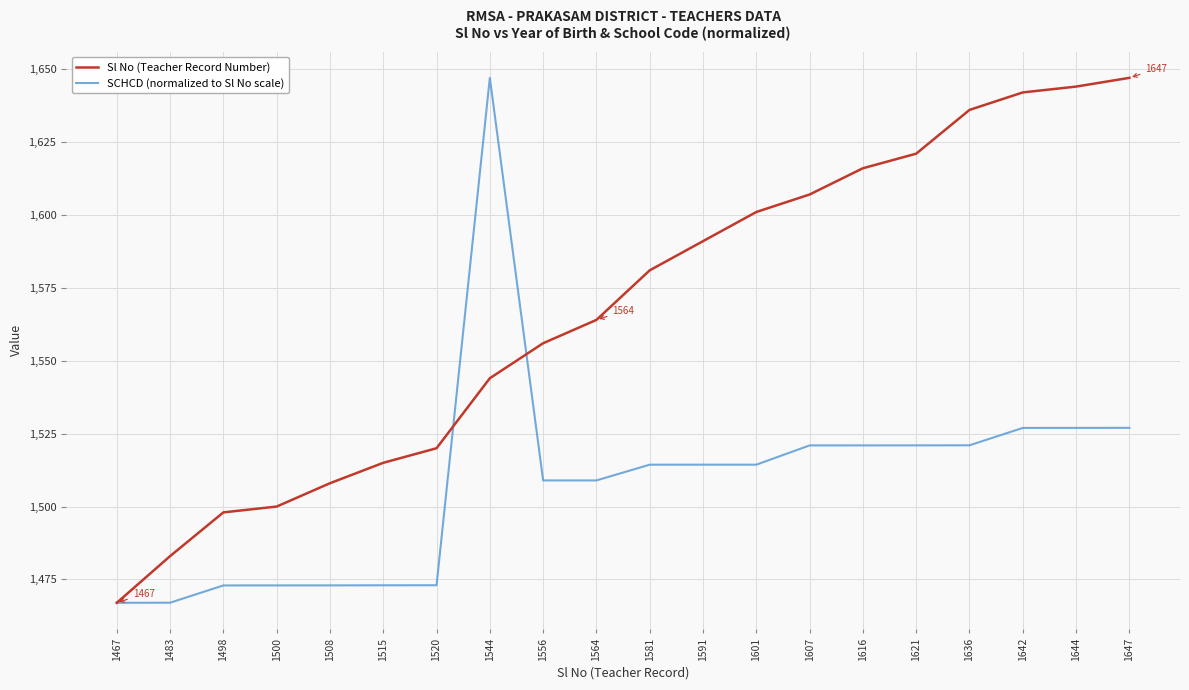

Reading right to left, list all the values displayed in this chart.

Sl No (Teacher Record Number): 1647.0	1644.0	1642.0	1636.0	1621.0	1616.0	1607.0	1601.0	1591.0	1581.0	1564.0	1556.0	1544.0	1520.0	1515.0	1508.0	1500.0	1498.0	1483.0	1467.0
SCHCD (normalized to Sl No scale): 1527.0	1527.0	1527.0	1521.0	1521.0	1521.0	1521.0	1514.4	1514.4	1514.4	1509.0	1509.0	1647.0	1473.0	1473.0	1473.0	1473.0	1473.0	1467.0	1467.0